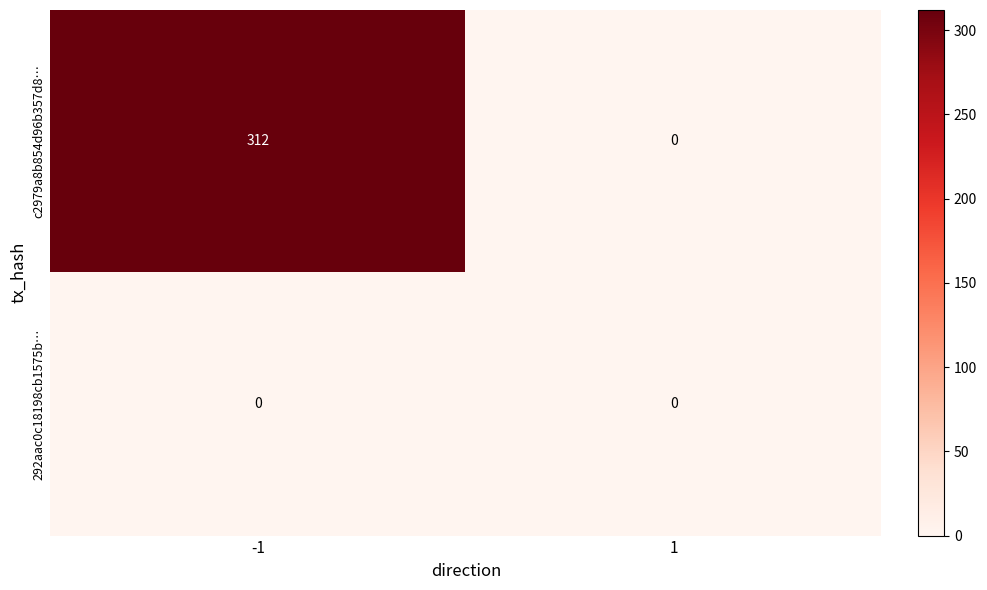

What is the greatest value displayed?

312